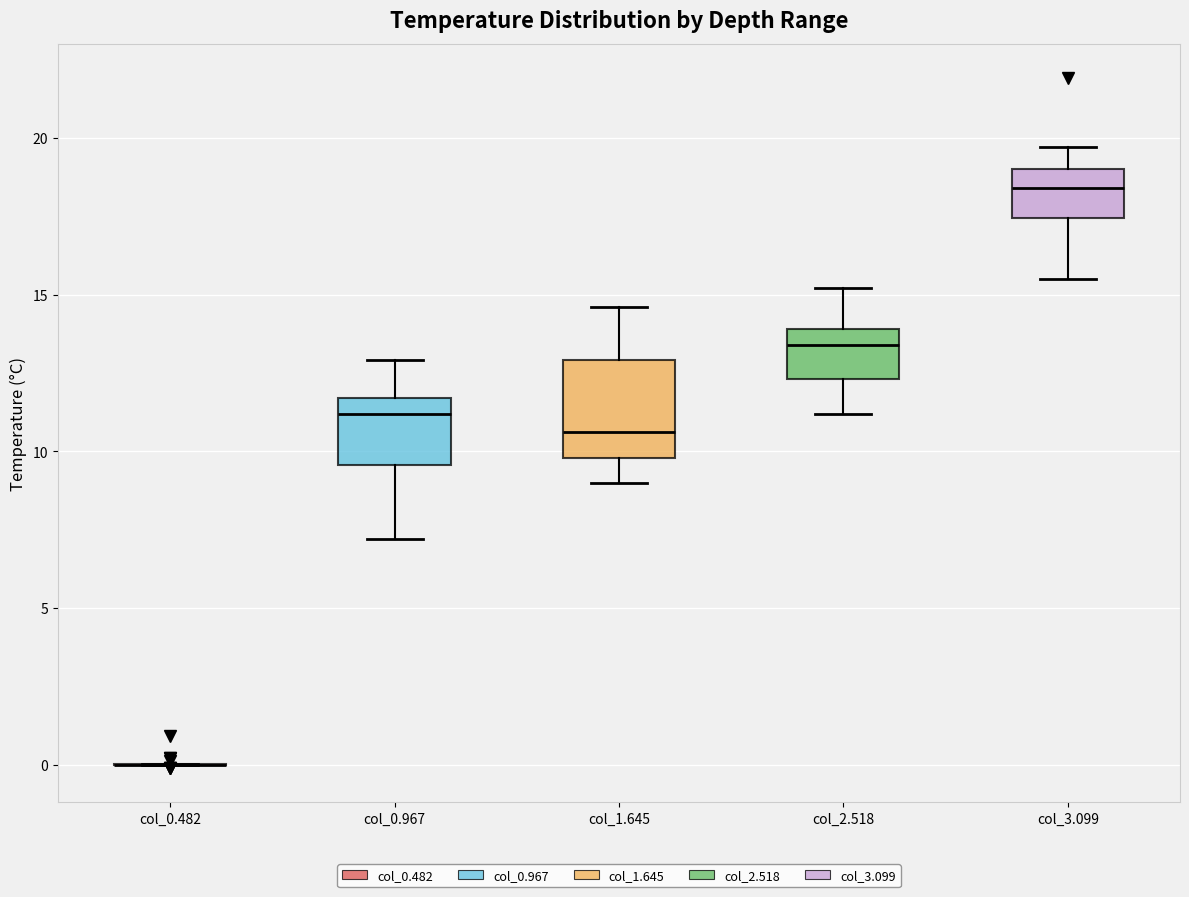

Reading left to right, read every box against the y-axis: the position of its median line, the range the box covers, and the ends of its whiskers. The values are not printed on the chart, so give them approximately, as read against the axis.

col_0.482: box collapsed to a line at 0.0, whiskers 0.0 to 0.0
col_0.967: median 11.0, box 9.5 to 11.5, whiskers 7.0 to 13.0
col_1.645: median 10.5, box 10.0 to 13.0, whiskers 9.0 to 14.5
col_2.518: median 13.5, box 12.5 to 14.0, whiskers 11.0 to 15.0
col_3.099: median 18.5, box 17.5 to 19.0, whiskers 15.5 to 19.5